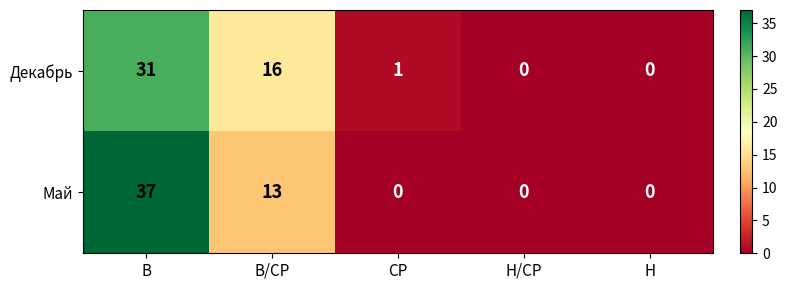

The value of Май at СР is 0. True or false?

True